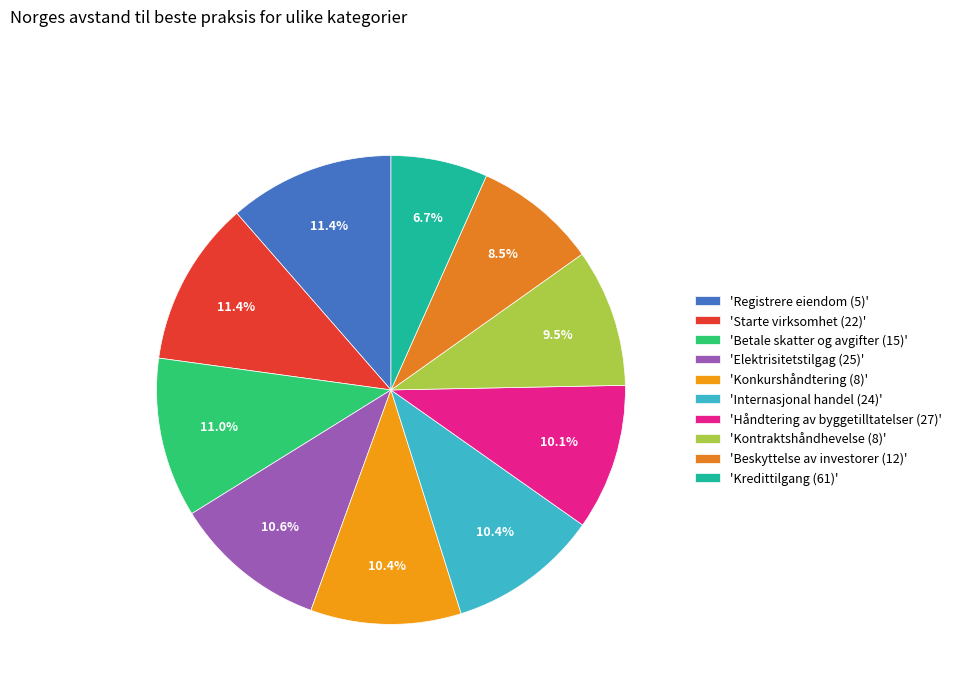

How many slices are in this pie chart?

10